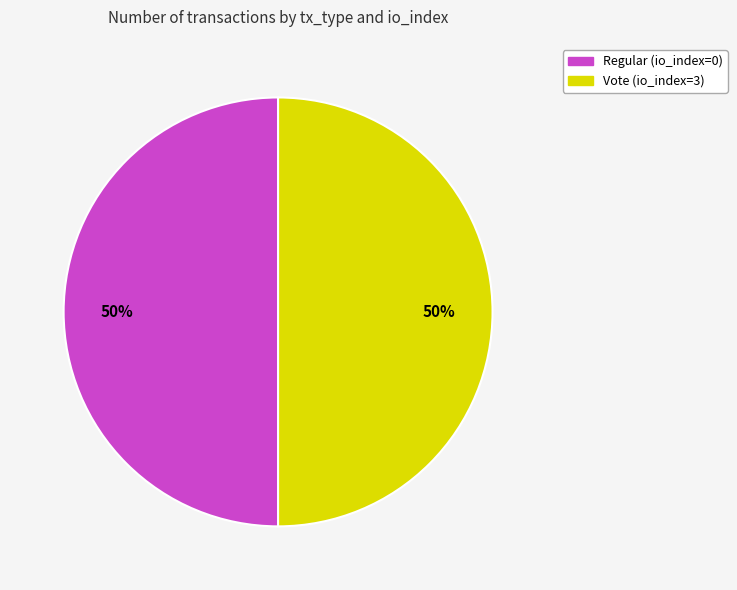

What is the ratio of the value at Vote (io_index=3) to the value at Regular (io_index=0)?

1.0